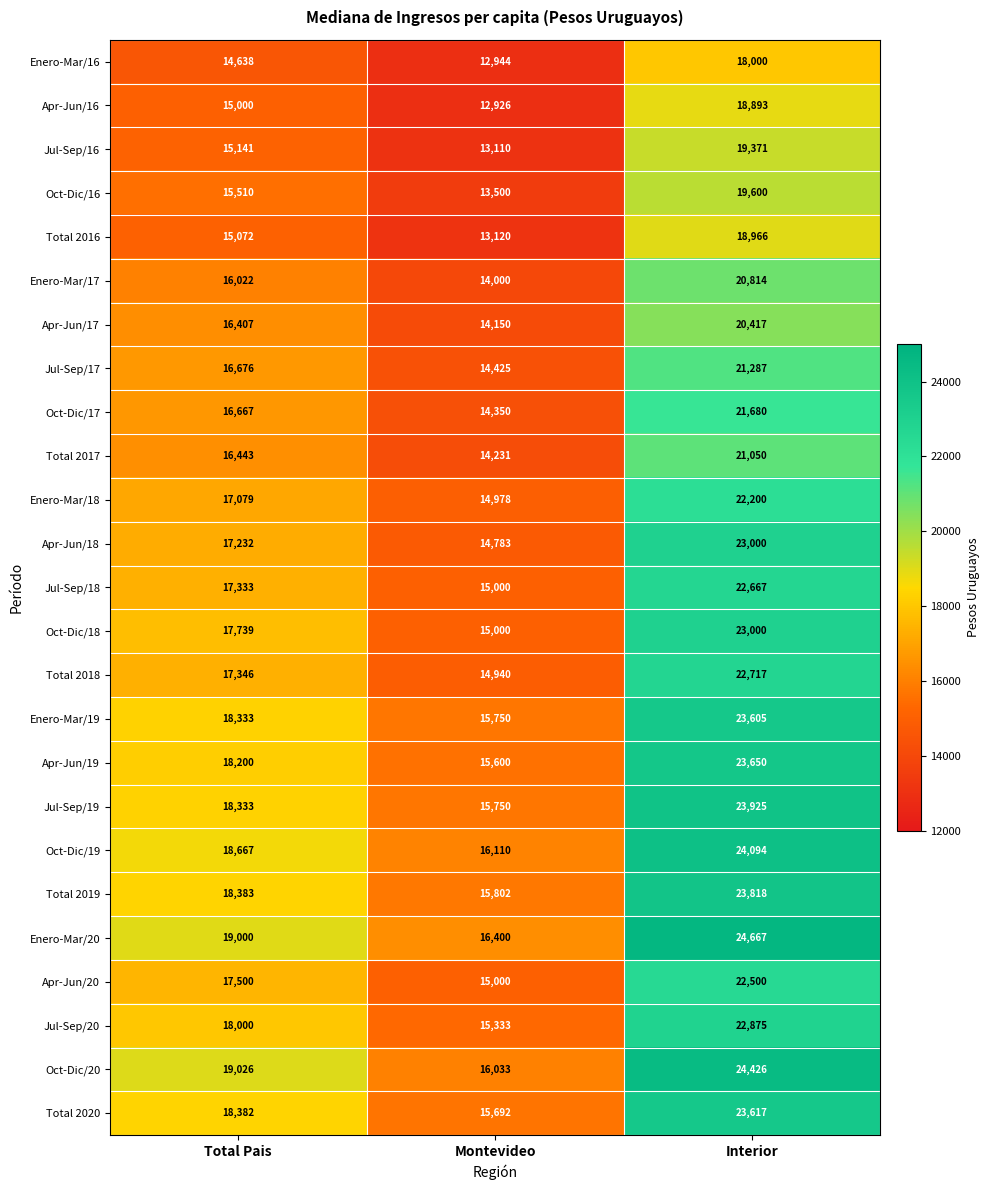

What is the difference between the Oct-Dic/19 values at Total Pais and Interior?

5427